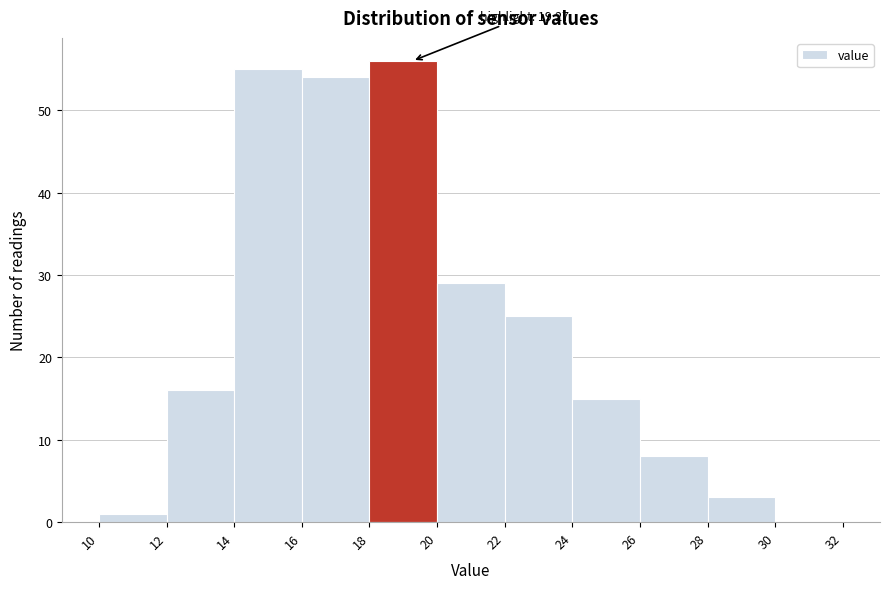

Over which range of the x-axis is the bar tallest?

18 to 20